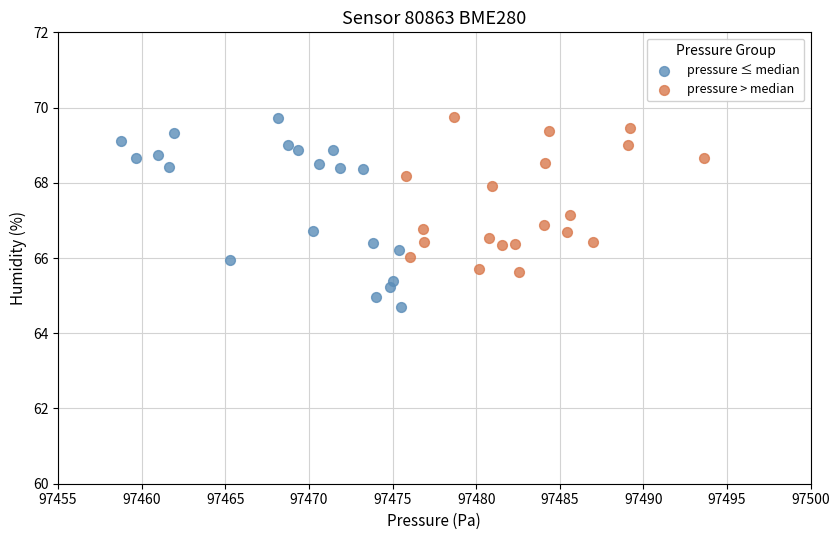

Which series has the largest Y range (max minus min)?

pressure ≤ median